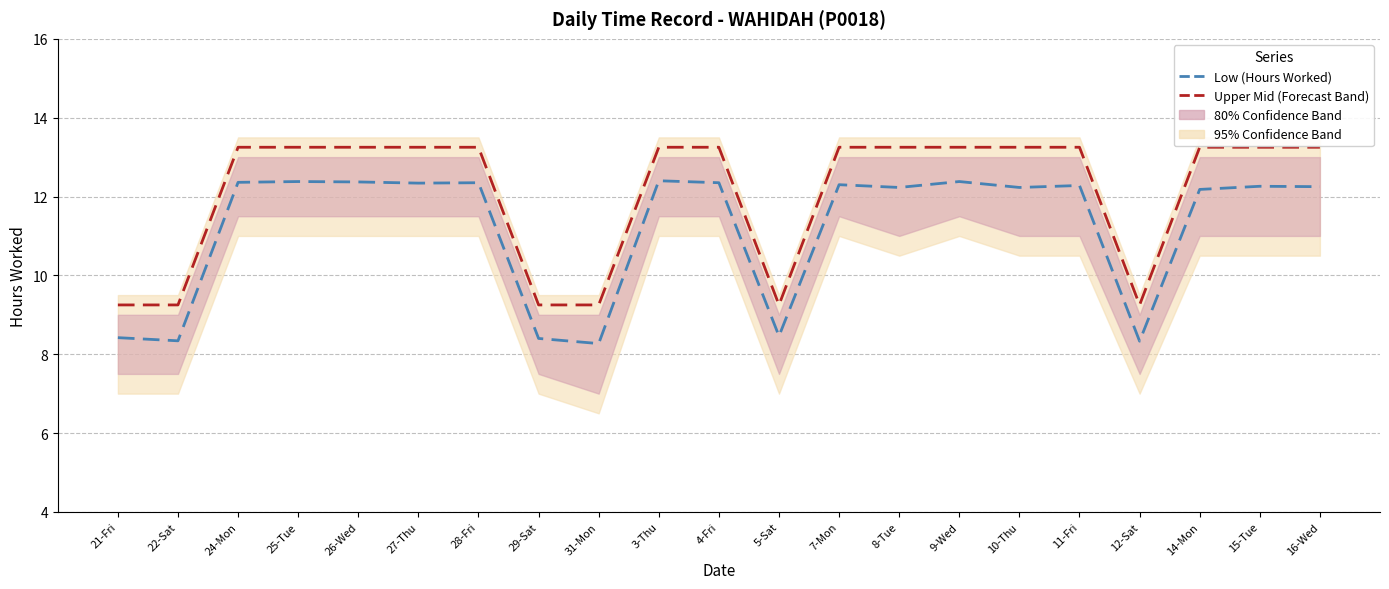

True or false: Low (Hours Worked) and Upper Mid (Forecast Band) intersect in this chart.

False